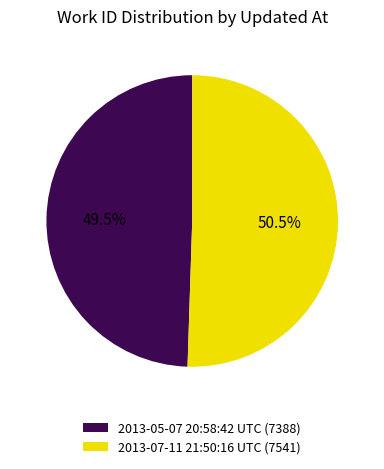

Which slice represents more than half of the pie?

2013-07-11 21:50:16 UTC